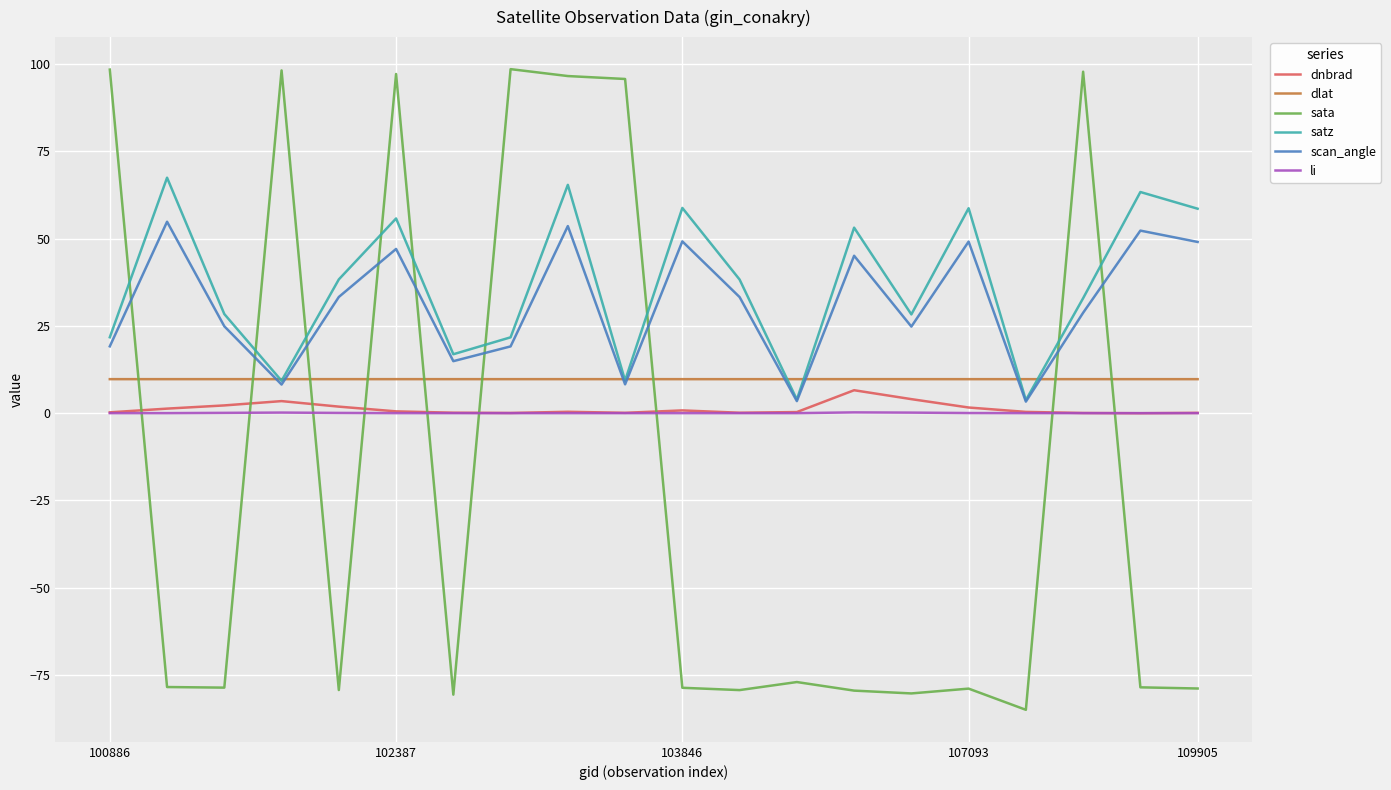

How many times do sata and satz cross each other?

9